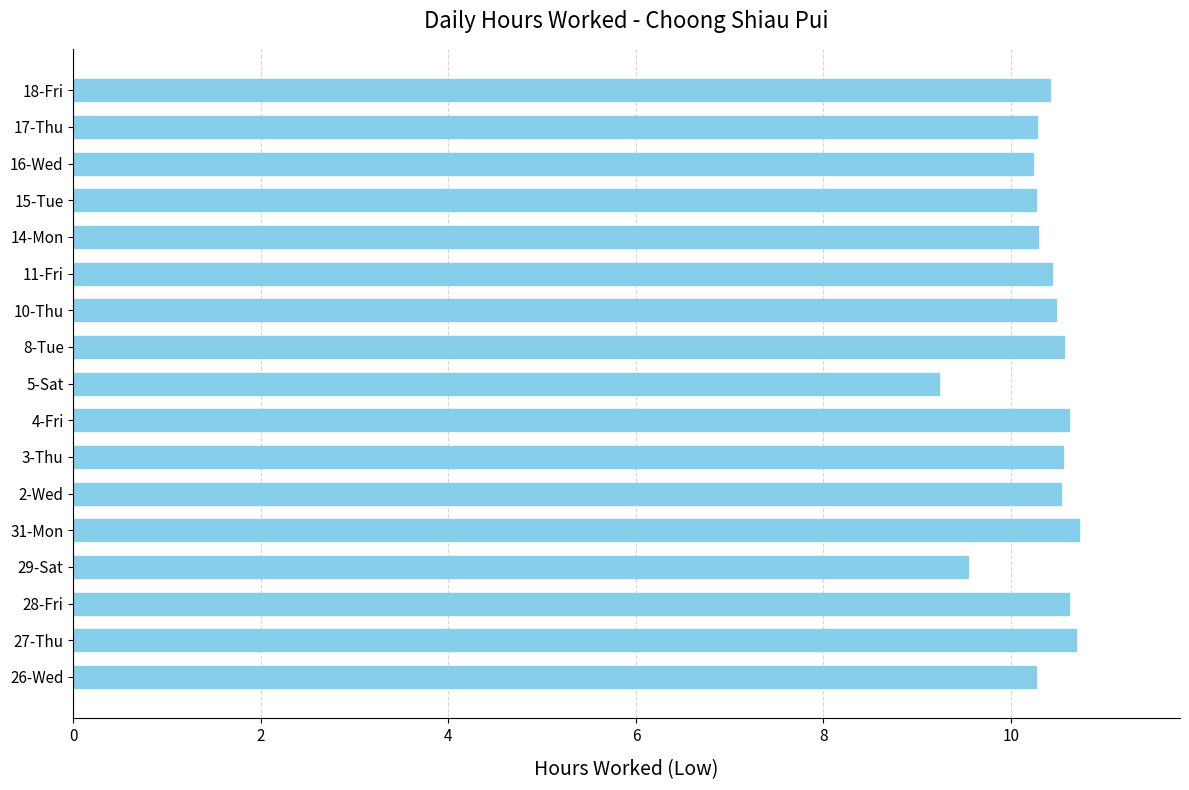

Which has a higher value, 17-Thu or 8-Tue?

8-Tue